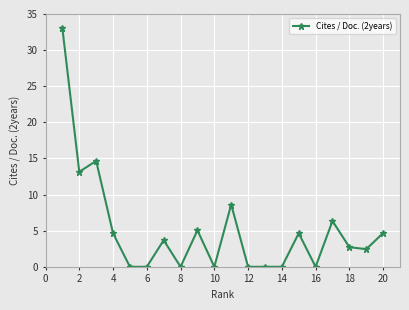

True or false: the data has more than 2 interior local peaks.

True